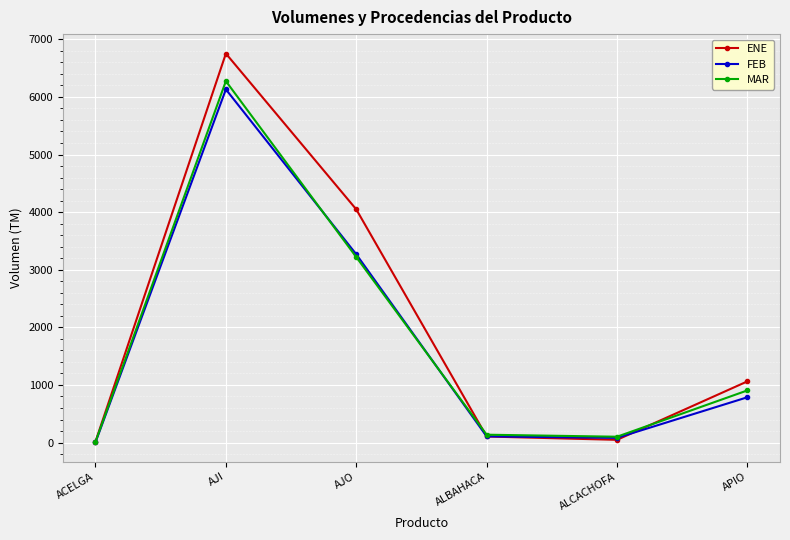

What is the difference between the maximum and minimum values in the FEB series?

6127